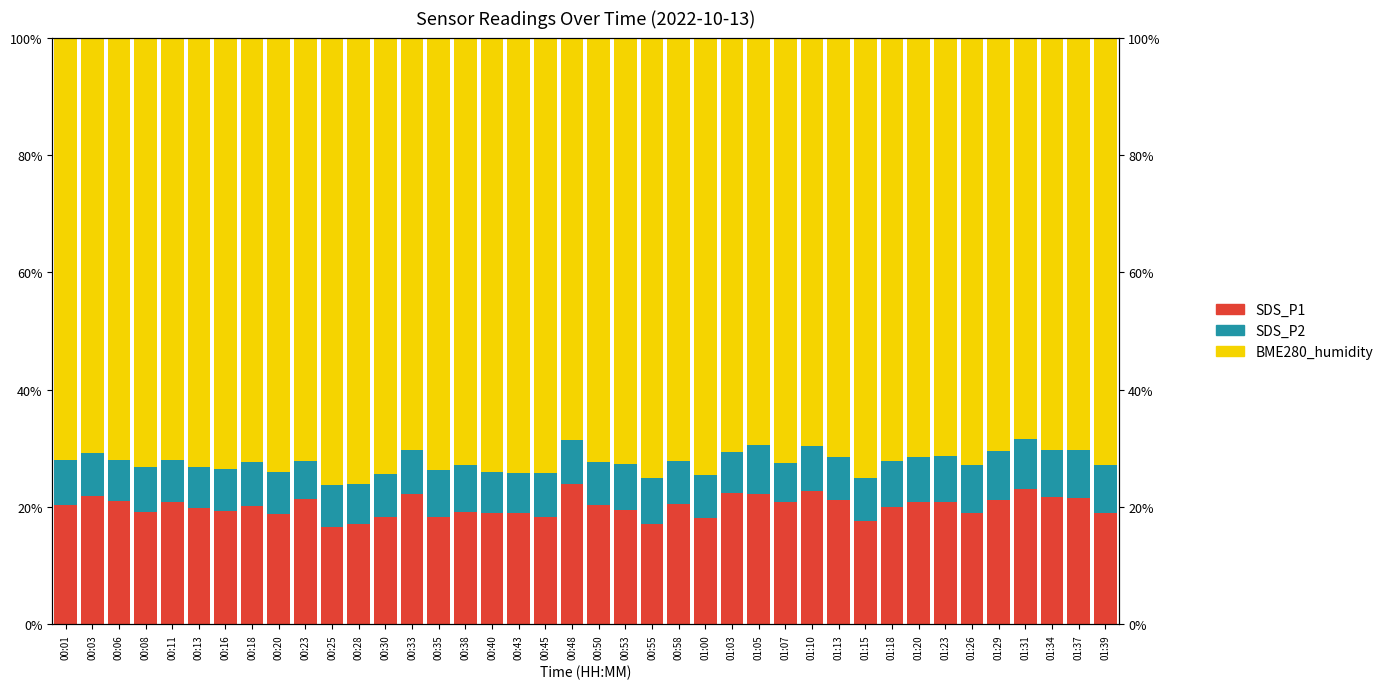

The SDS_P2 series shows 8.0 at 00:35. True or false?

True